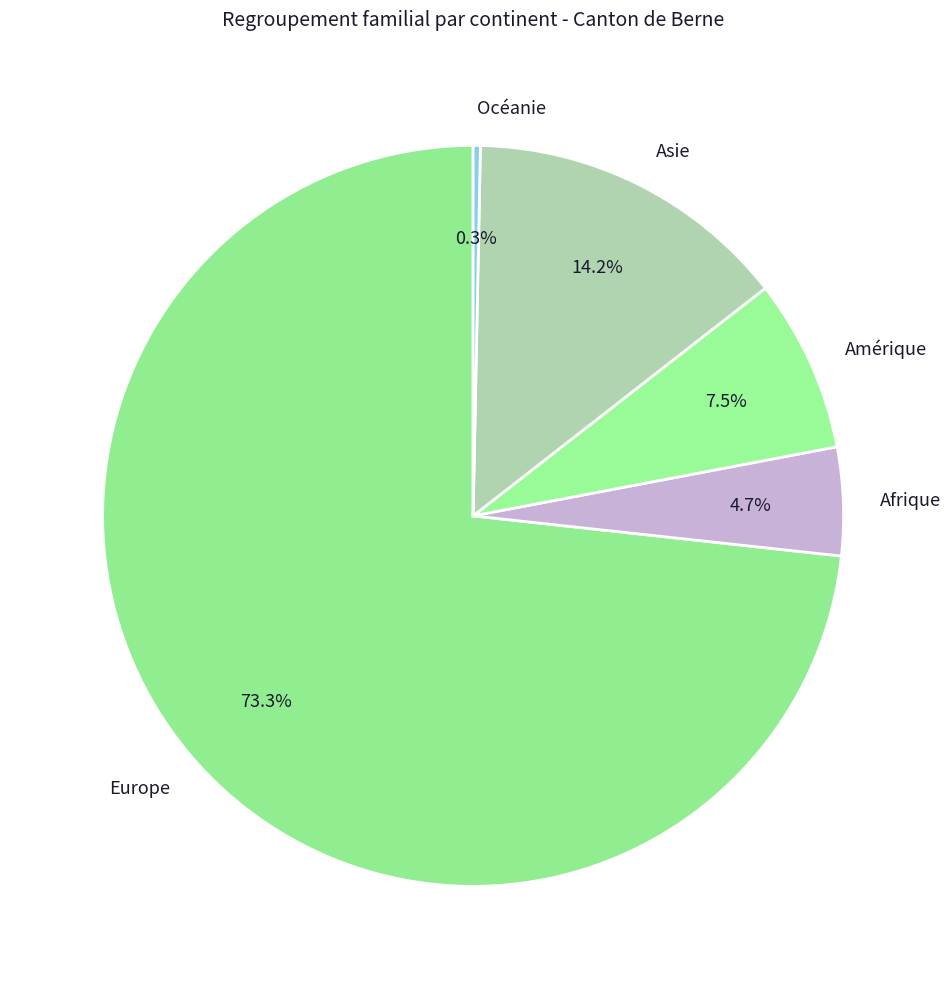

What percentage is the Europe slice, to the nearest percent?

73%